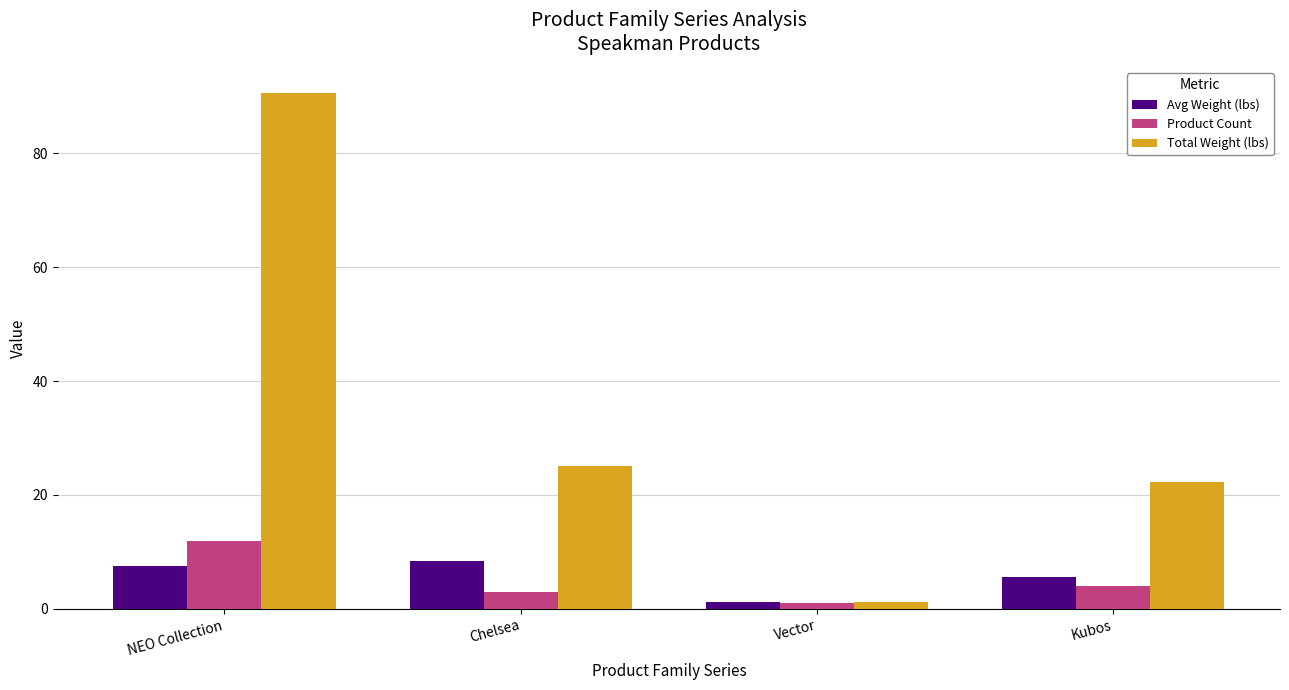

What is the approximate value of Avg Weight (lbs) at Vector?

1.2